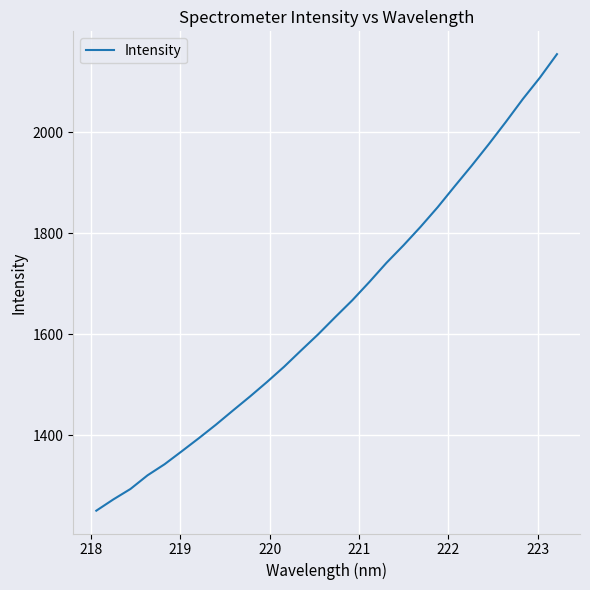

Is this an area chart (filled region under the line)?

No